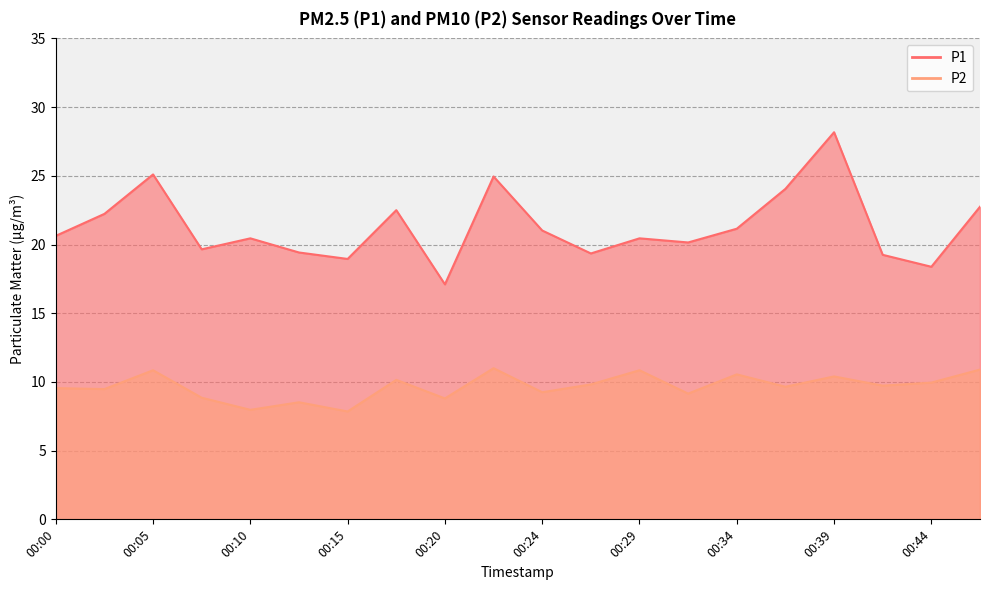

Where is the first local minimum for P1?

00:07